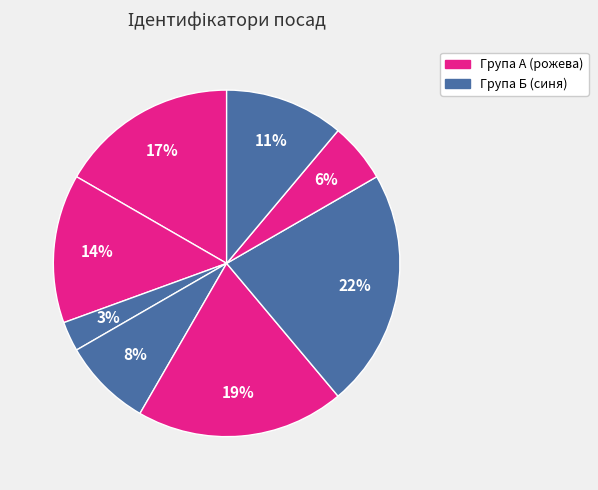

Does any single category account for the majority?

No